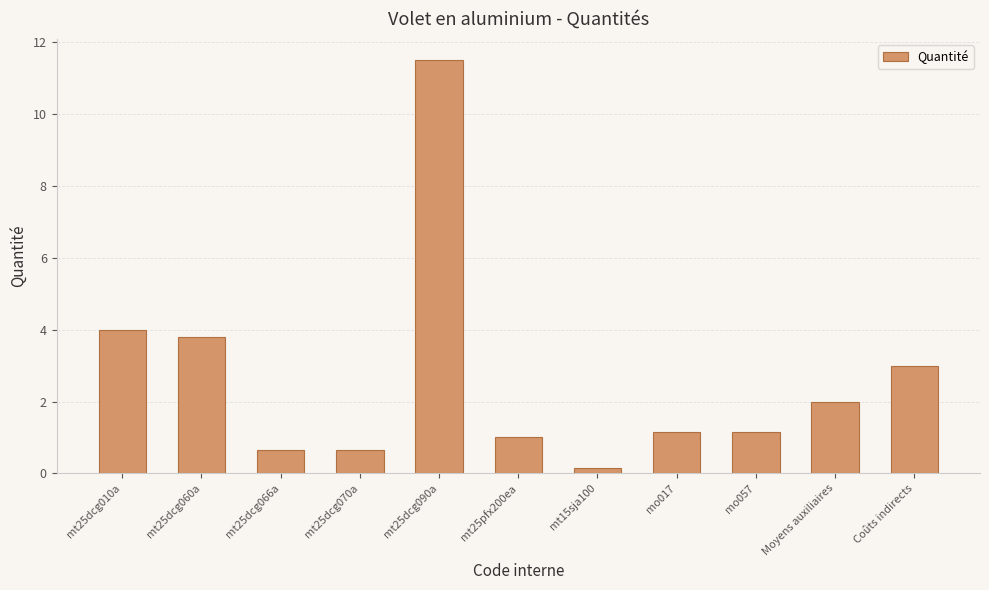

What value does the data have at mt25pfx200ea?

1.0